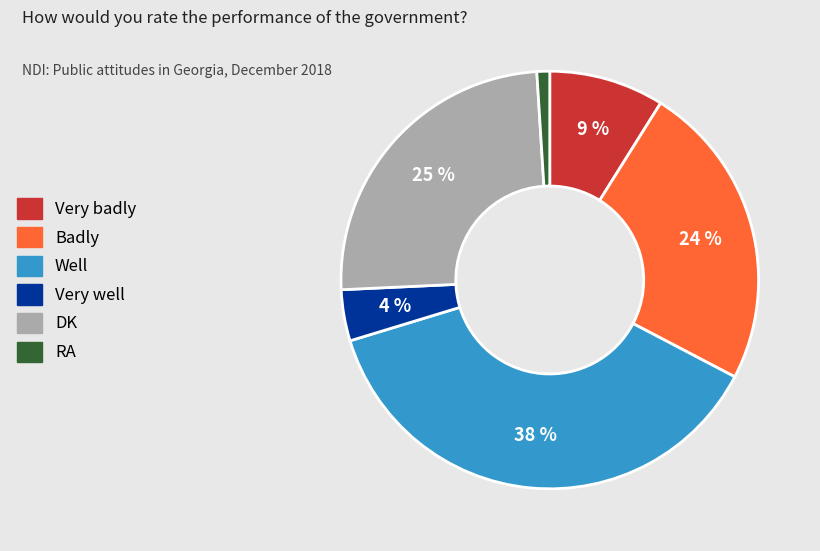

Which slice is the largest?

Well